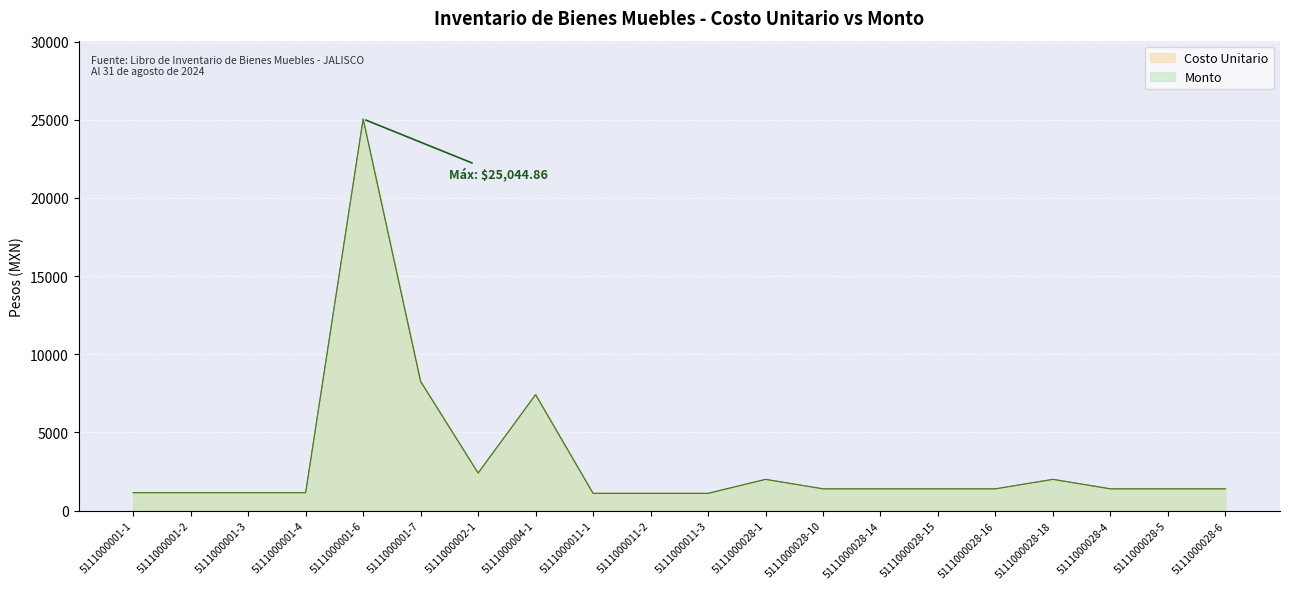

Rank the series at 5111000011-1 from lowest to highest value.

Costo Unitario, Monto